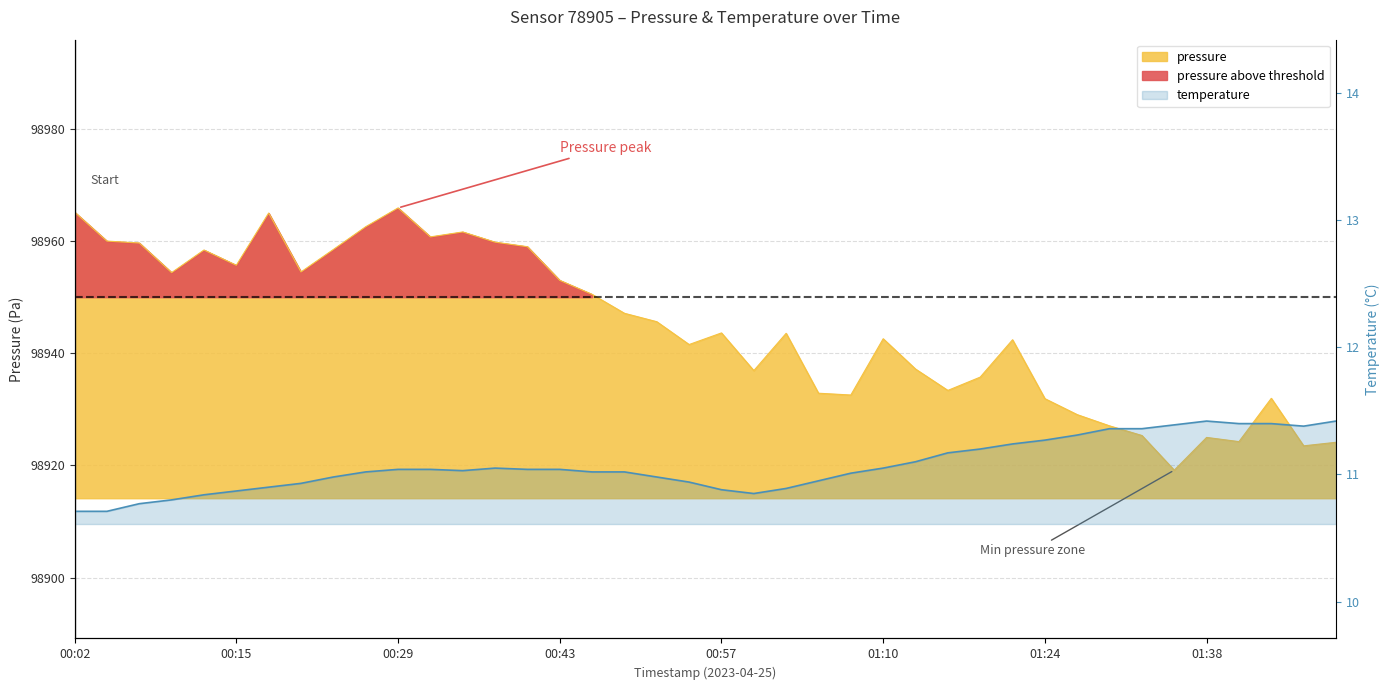

Rank the series by their average value, from lowest to highest.

temperature, pressure